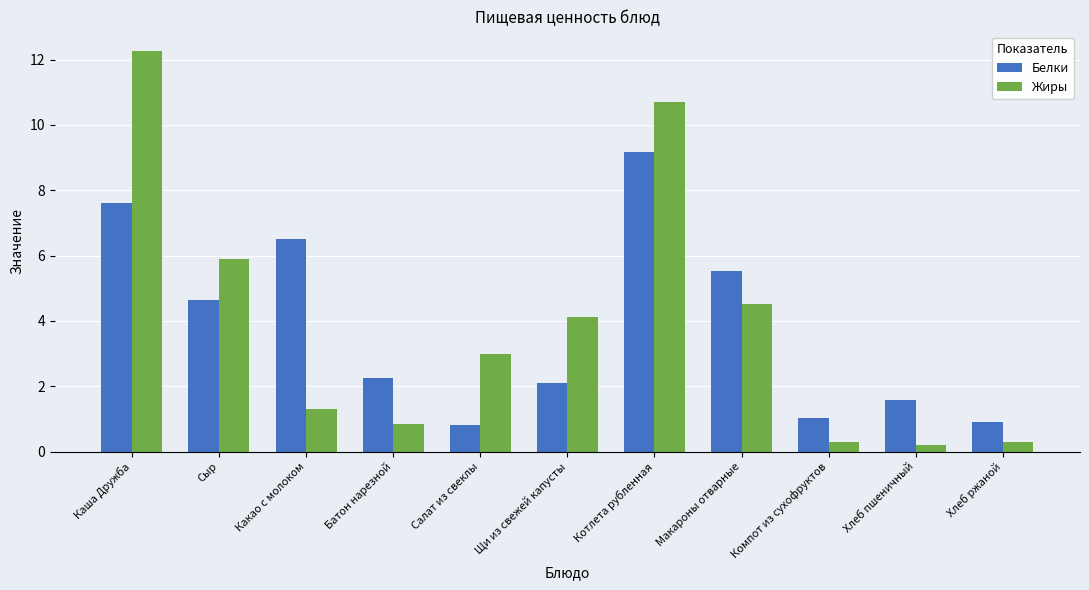

The value of Белки at Компот из сухофруктов is 1.7. True or false?

False